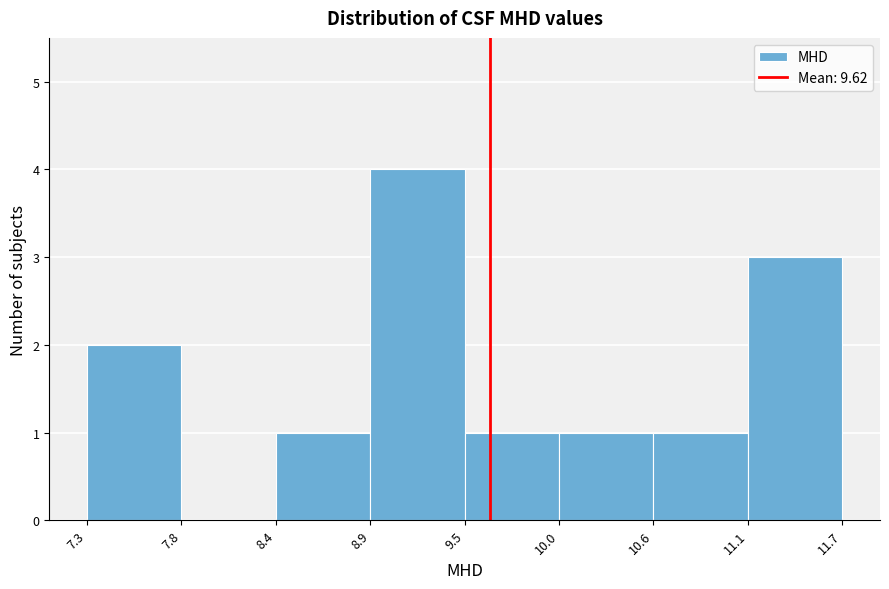

Which range on the x-axis has the tallest bar?

8.9 to 9.5